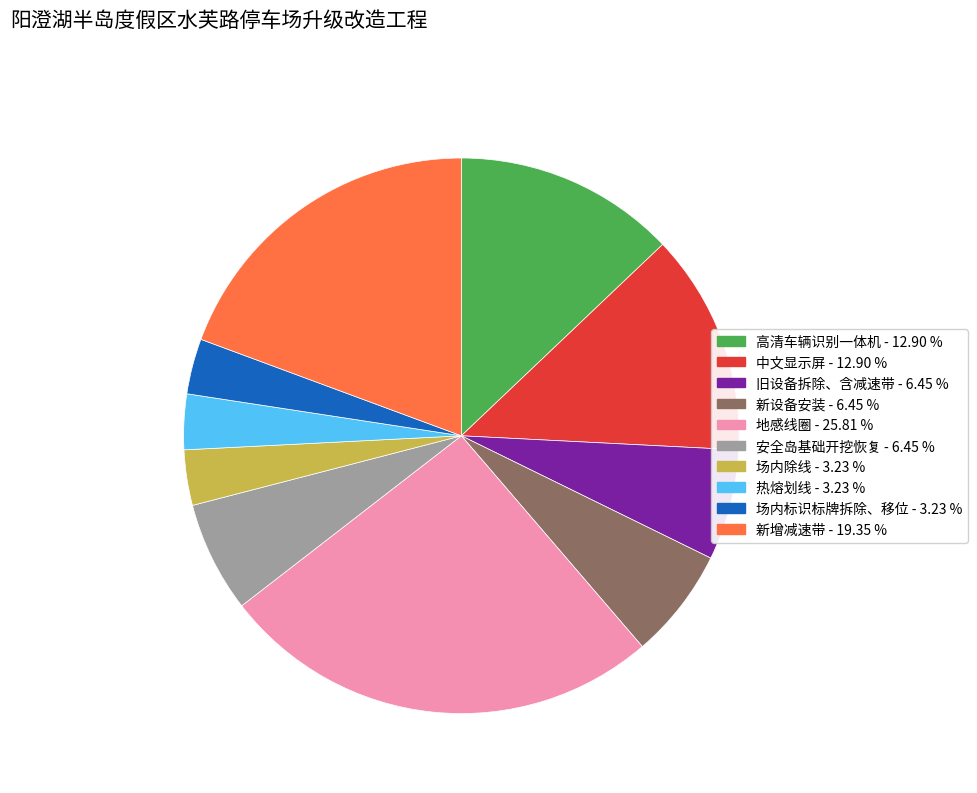

Is 中文显示屏 the majority of the pie?

No